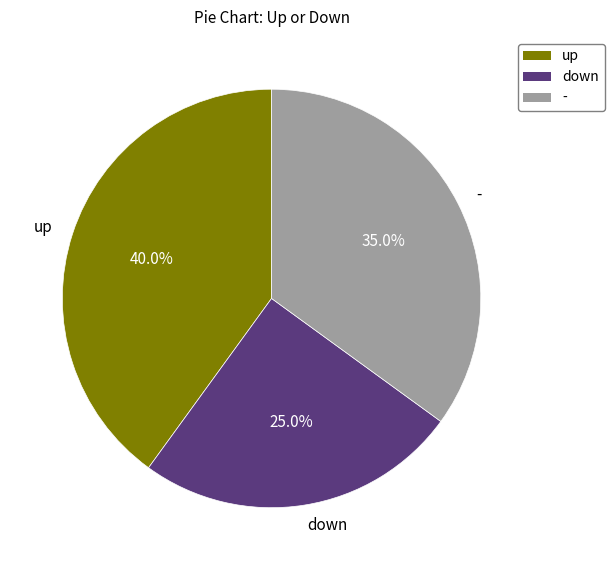

Which category has the biggest portion of the pie?

up